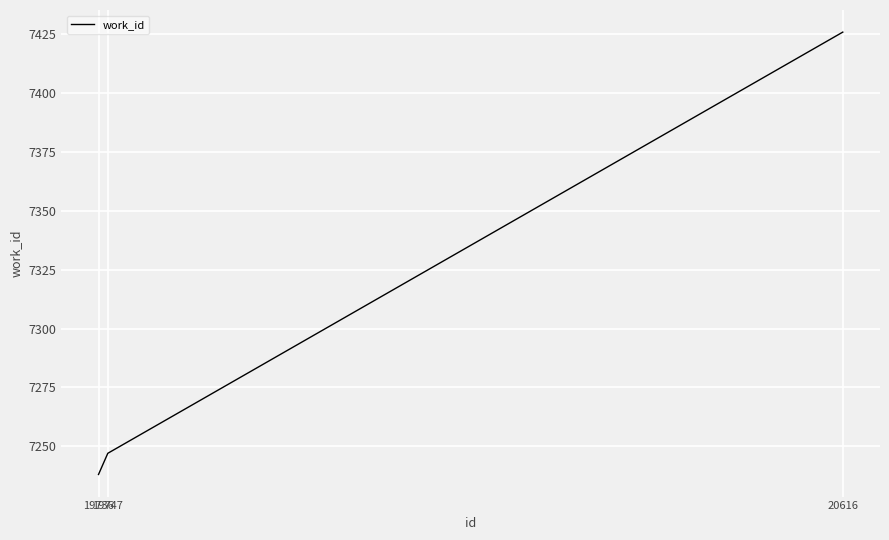

Reading left to right, list all the values displayed in this chart.

7238	7247	7426